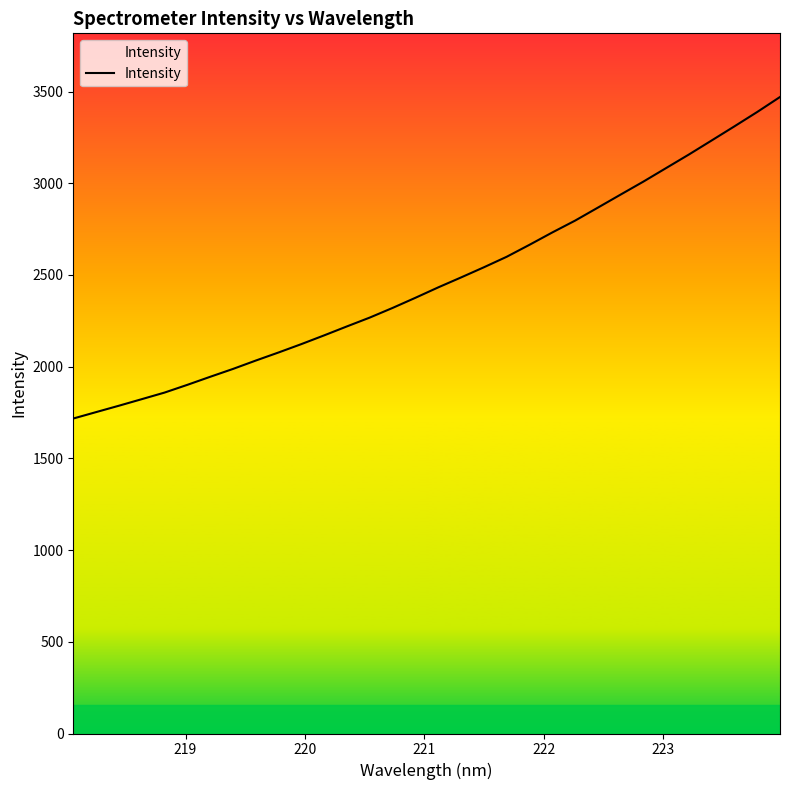

What is the maximum value shown in the chart?

3470.5